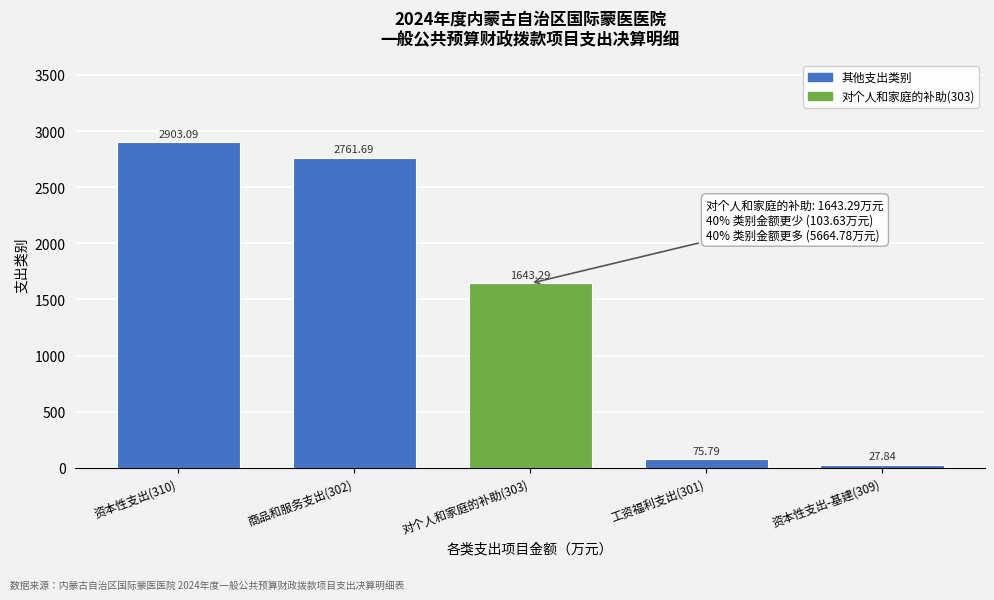

Approximately how many times larger is the value at 对个人和家庭的补助(303) compared to 资本性支出(310)?

0.6